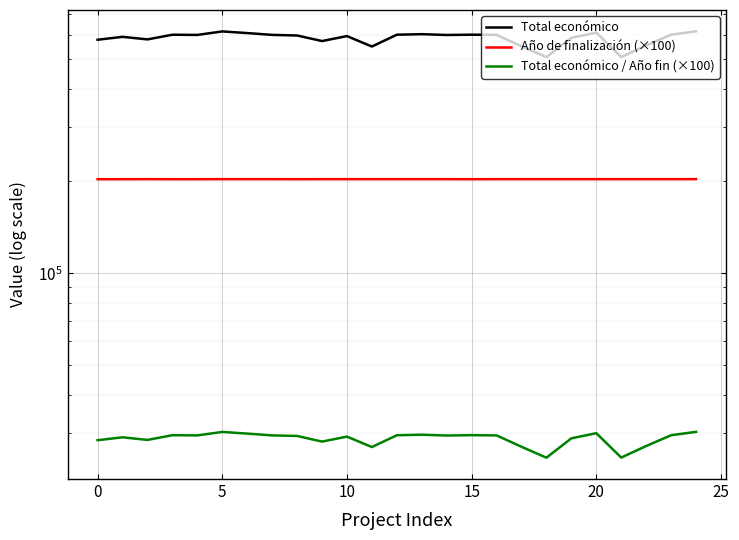

The value of Total económico / Año fin (×100) at 21 is 25024.9. True or false?

True